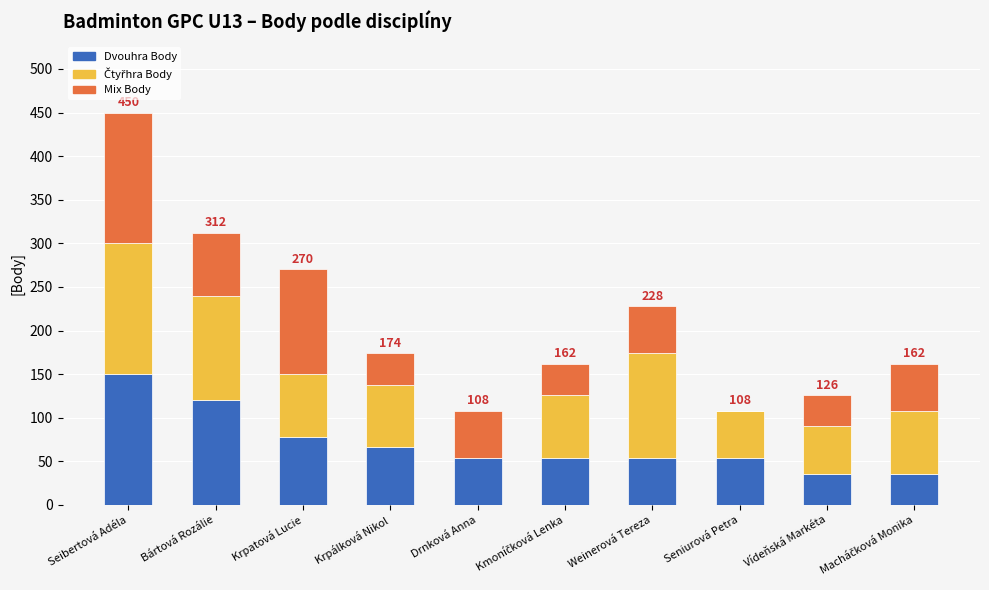

Read the Dvouhra Body value at Krpatová Lucie.

78